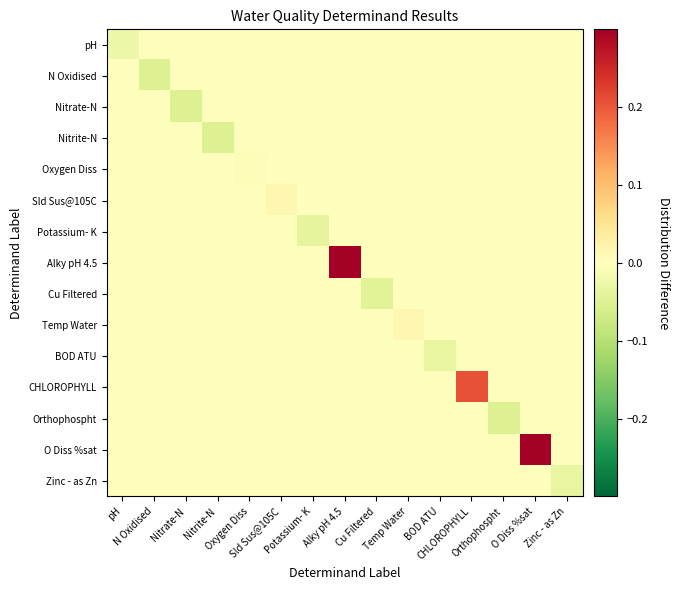

Which series has the largest total across all categories?

O Diss %sat